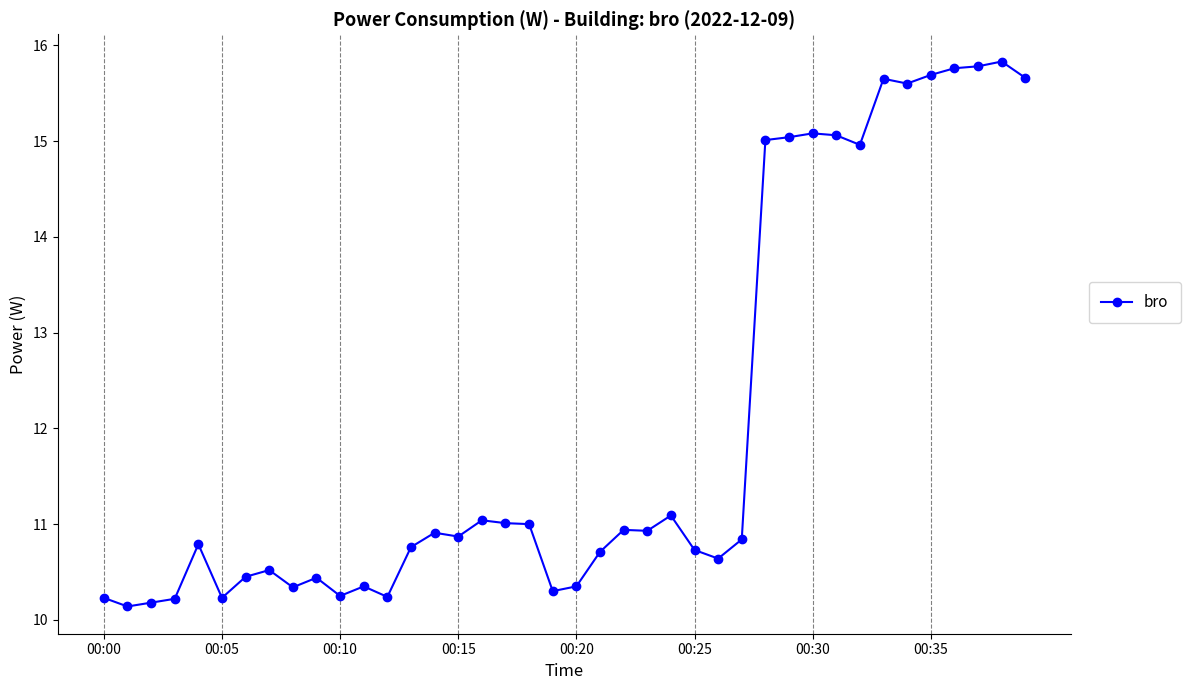

Does the chart display data point markers on the line(s)?

Yes